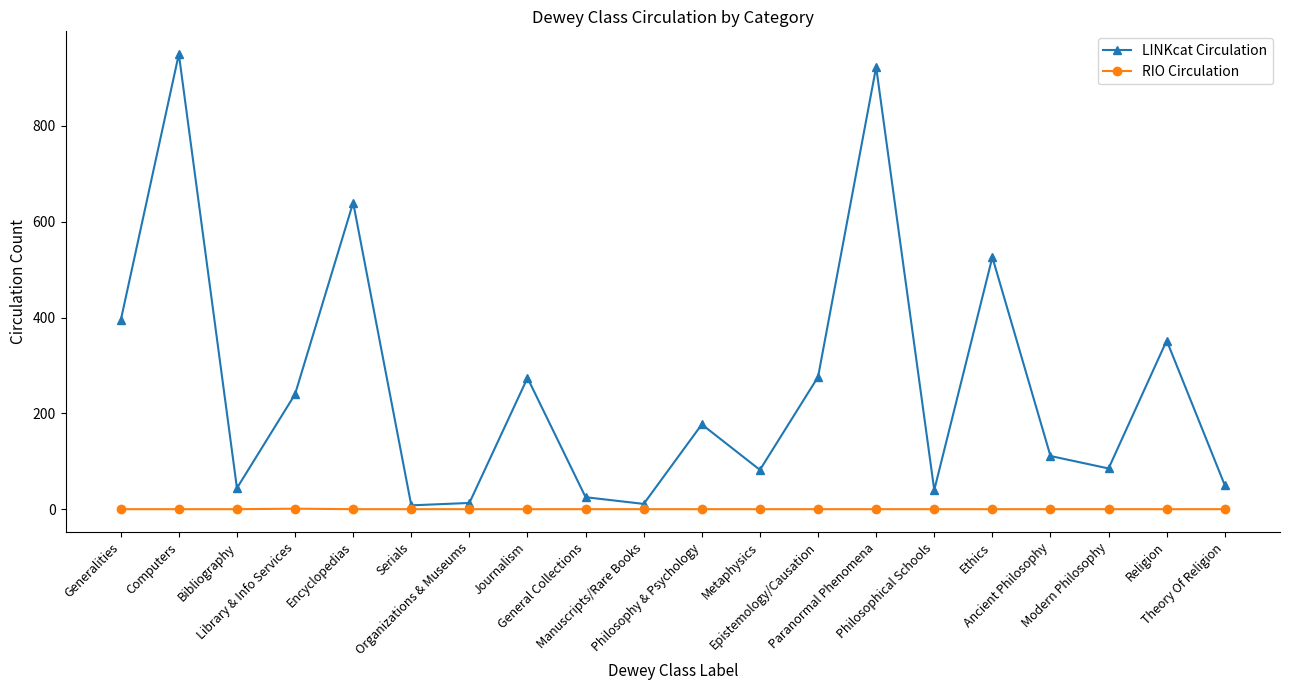

In LINKcat Circulation, how many points are higher than both neighbors (excluding endpoints)?

7